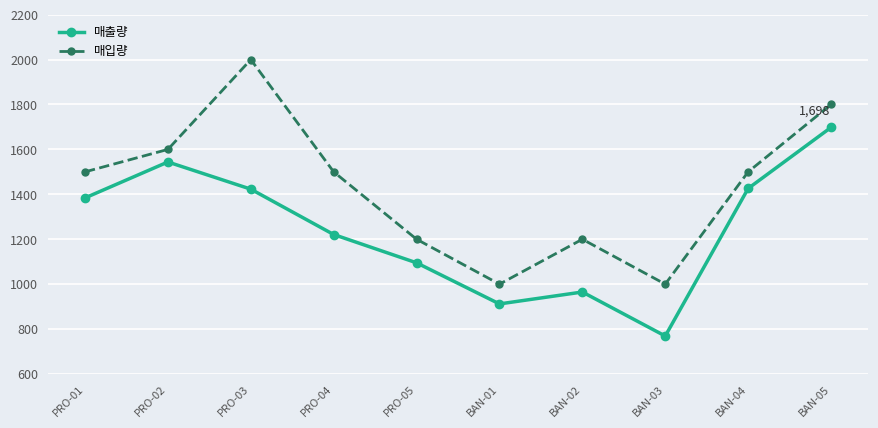

At how many categories does at least one series exceed 1192?

8